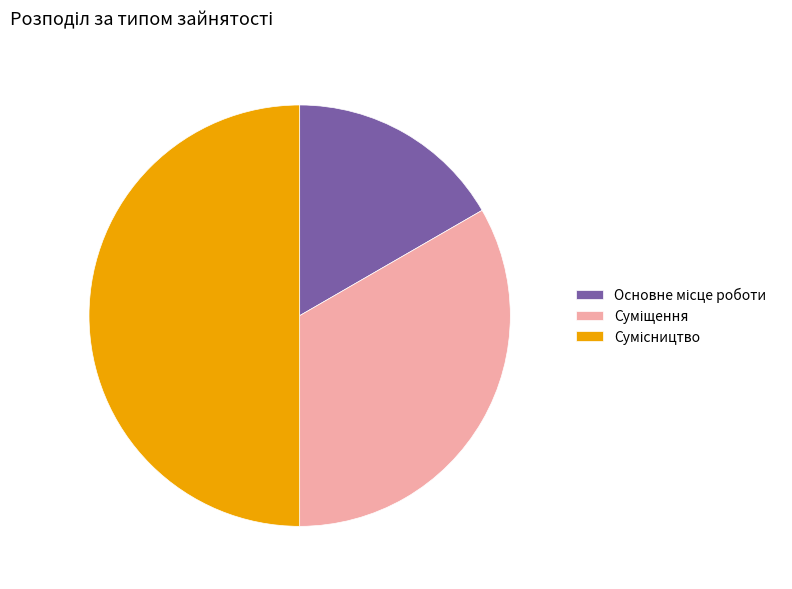

Is there a majority slice in this chart?

No